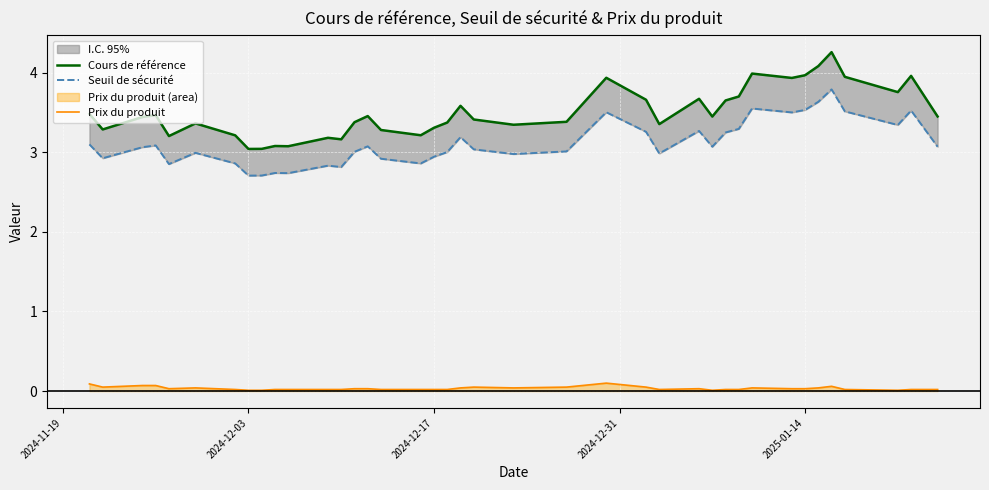

Is this an area chart (filled region under the line)?

No